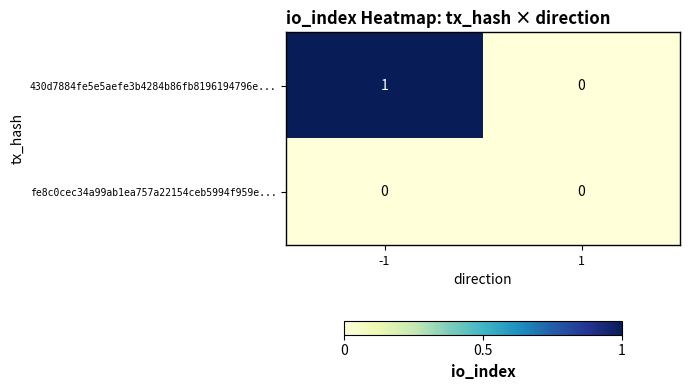

Reading right to left, what are all the values shown in this chart?

430d7884fe5e5aefe3b4284b86fb8196194796e...: 0	1
fe8c0cec34a99ab1ea757a22154ceb5994f959e...: 0	0